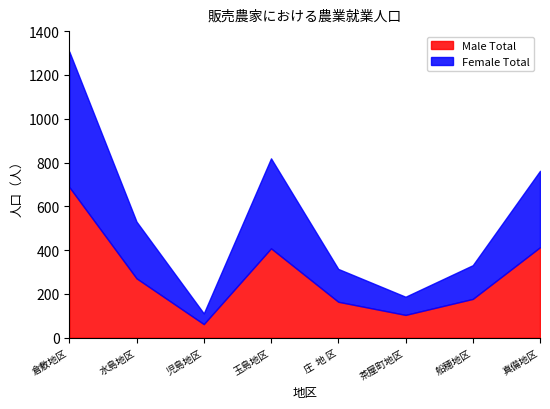

The value of Male Total at 倉敷地区 is 931. True or false?

False